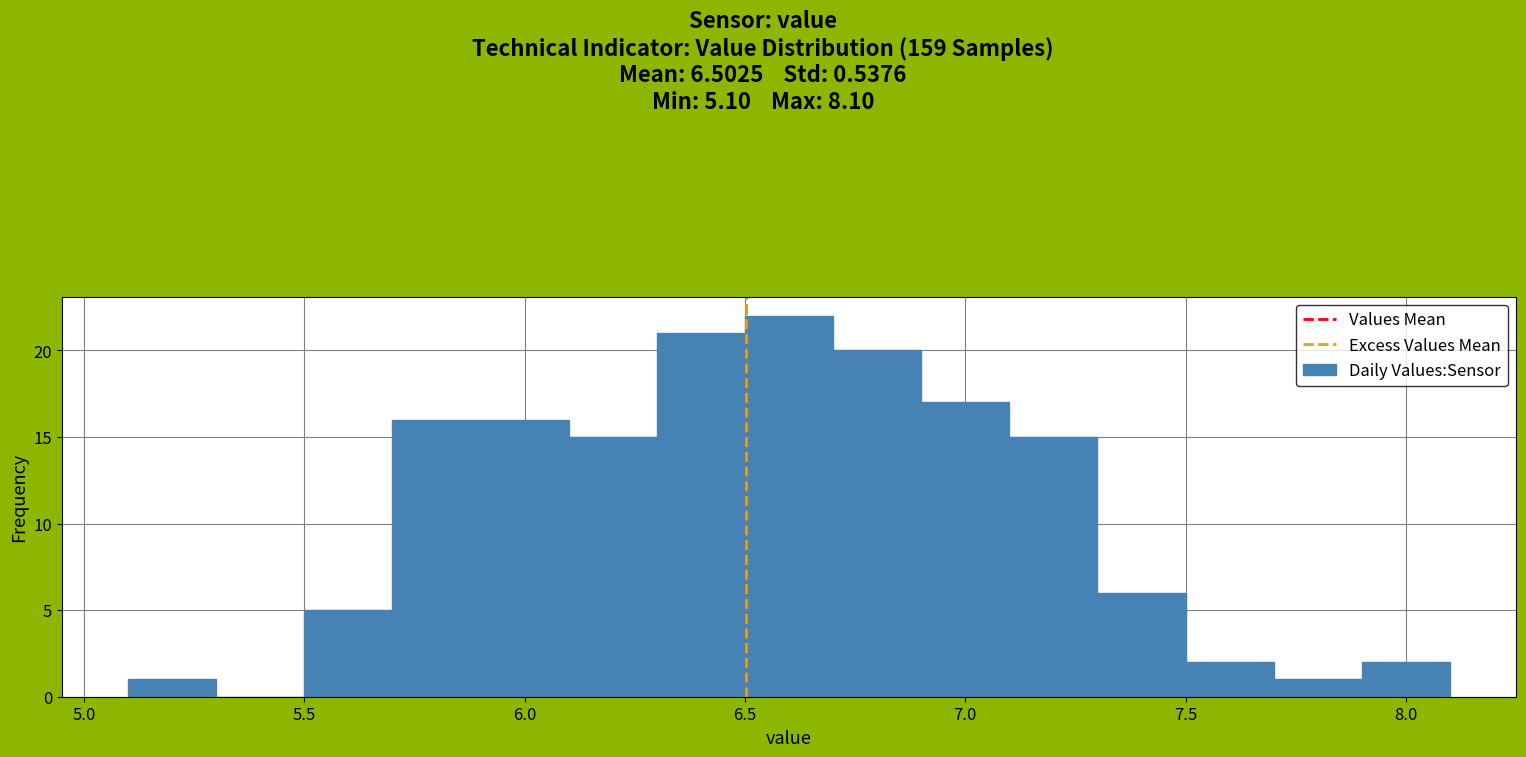

Which range on the x-axis has the tallest bar?

6.5 to 6.7